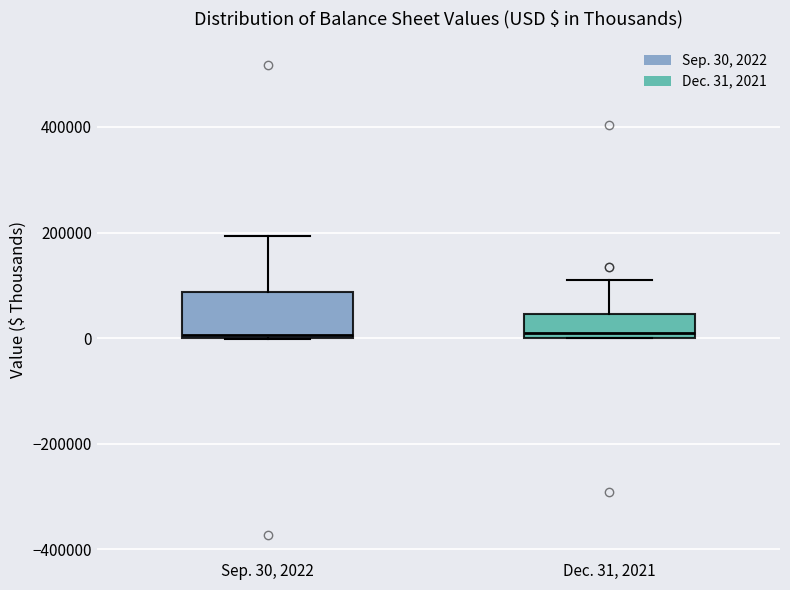

Reading left to right, transcribe this box plot: for each box, give where its median line is, the range the box spans, and where its two whiskers end, as read against the y-axis. The values are not printed on the chart, so give them approximately, as read against the axis.

Sep. 30, 2022: median 0, box 0 to 80000, whiskers 0 to 200000
Dec. 31, 2021: median 0 (just above the box's lower edge), box 0 to 40000, whiskers 0 to 120000